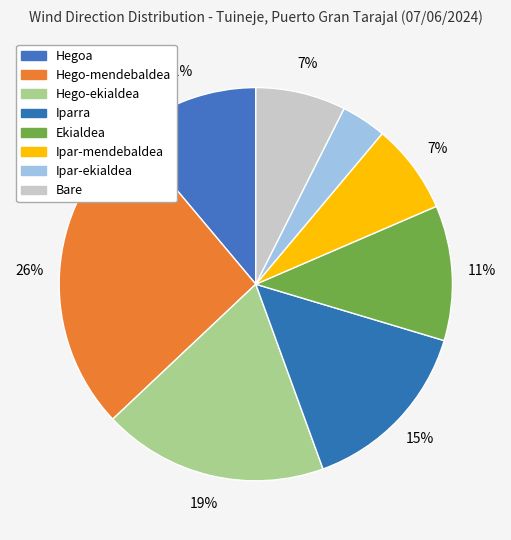

Approximately how many times larger is the value at Bare compared to Hegoa?

0.7